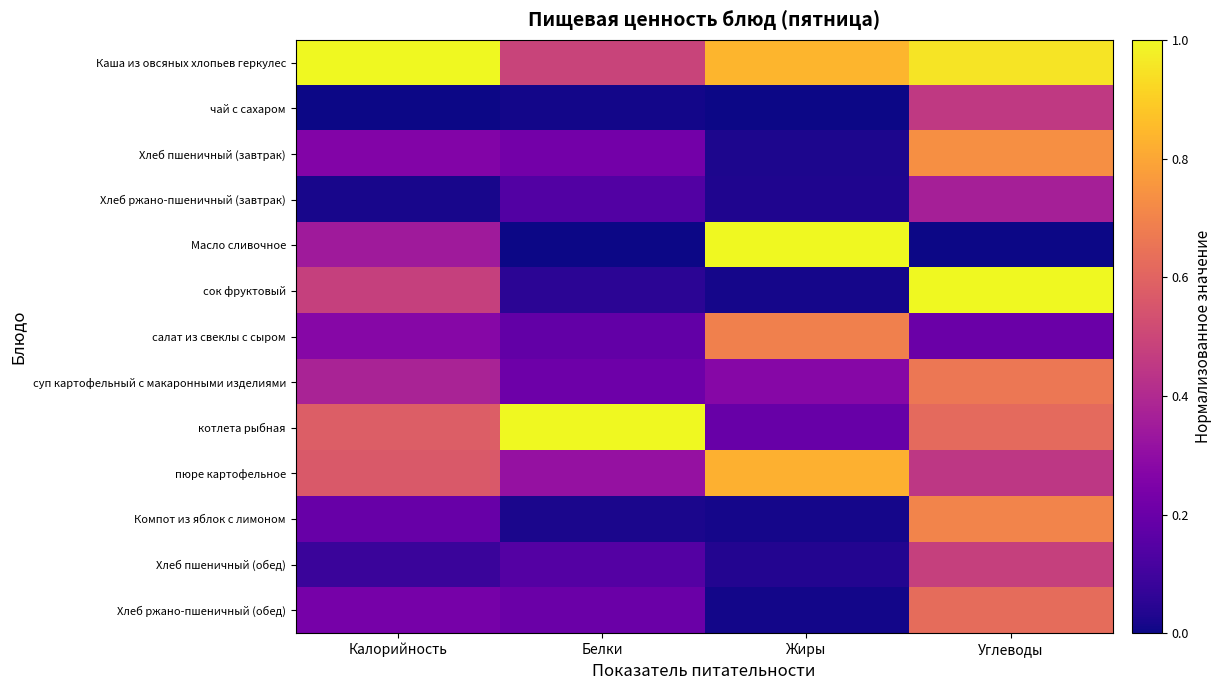

Between Углеводы and Калорийность, which is larger?

Калорийность